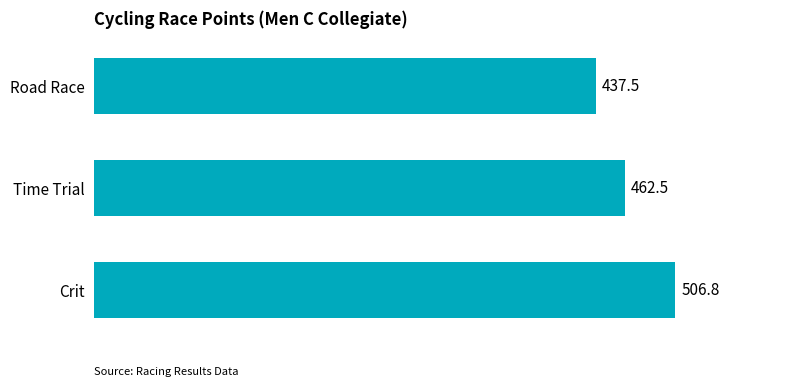

Reading bottom to top, extract all data points from this chart.

506.8	462.5	437.5